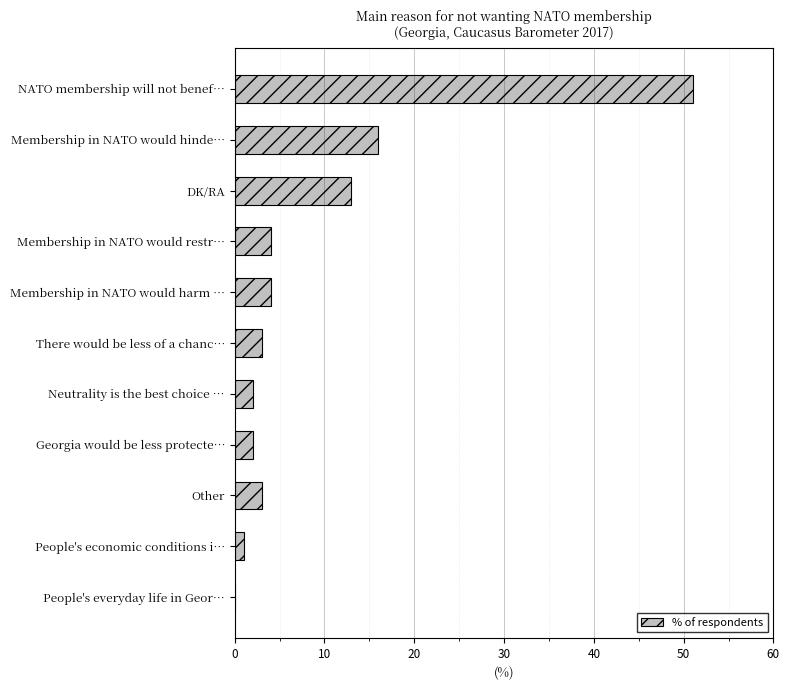

True or false: the data shows 3 at DK/RA.

False